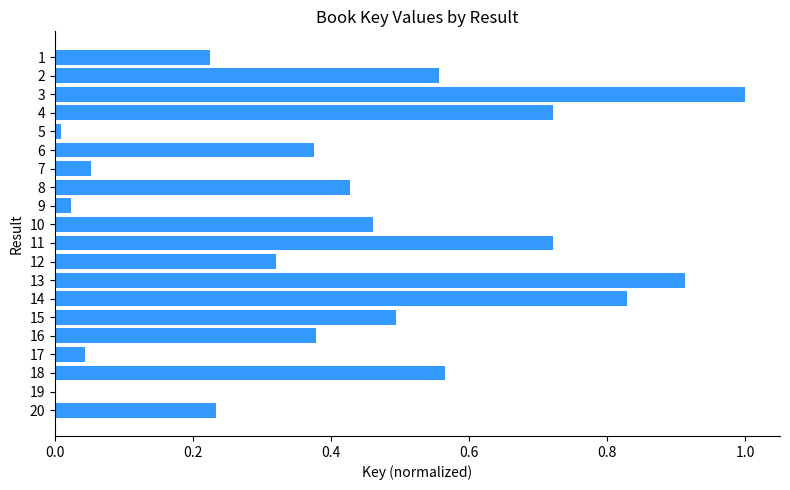

Is it true that the value at 17 is 1.0?

False